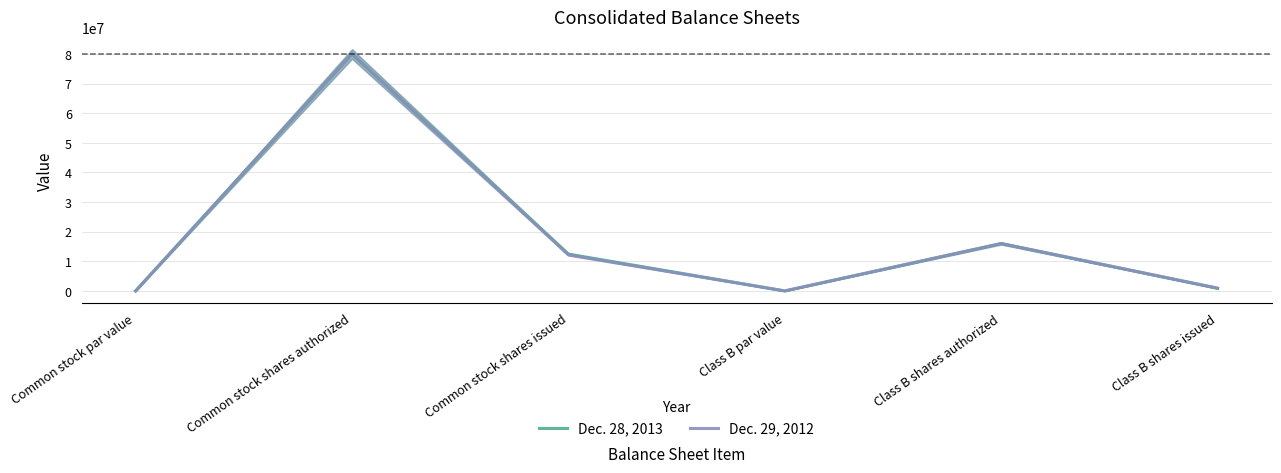

The value of Dec. 29, 2012 at Common stock shares authorized is 80000000. True or false?

True